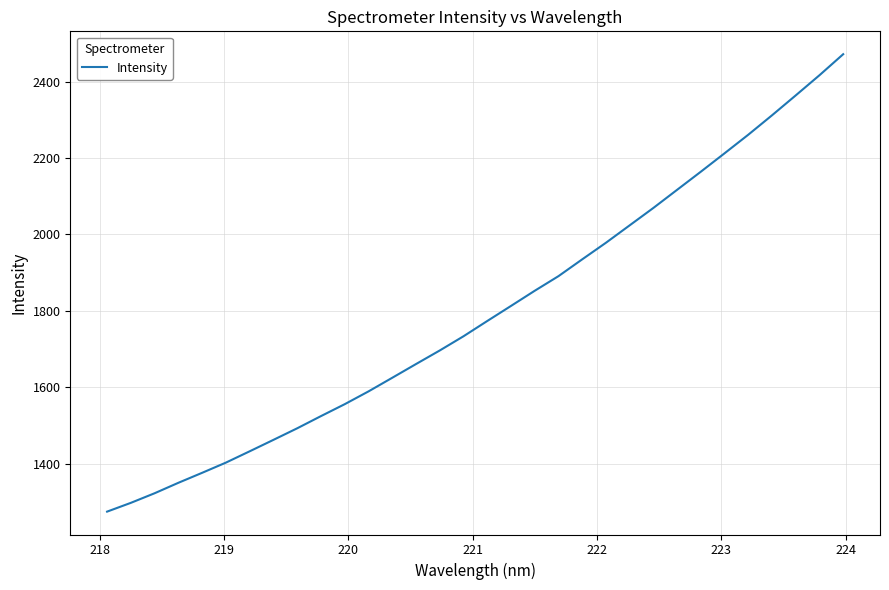

What is the smallest value displayed?

1274.5